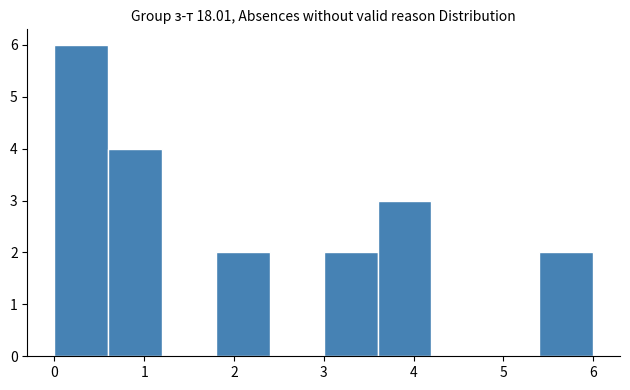

Which range on the x-axis has the tallest bar?

0.0 to 0.6